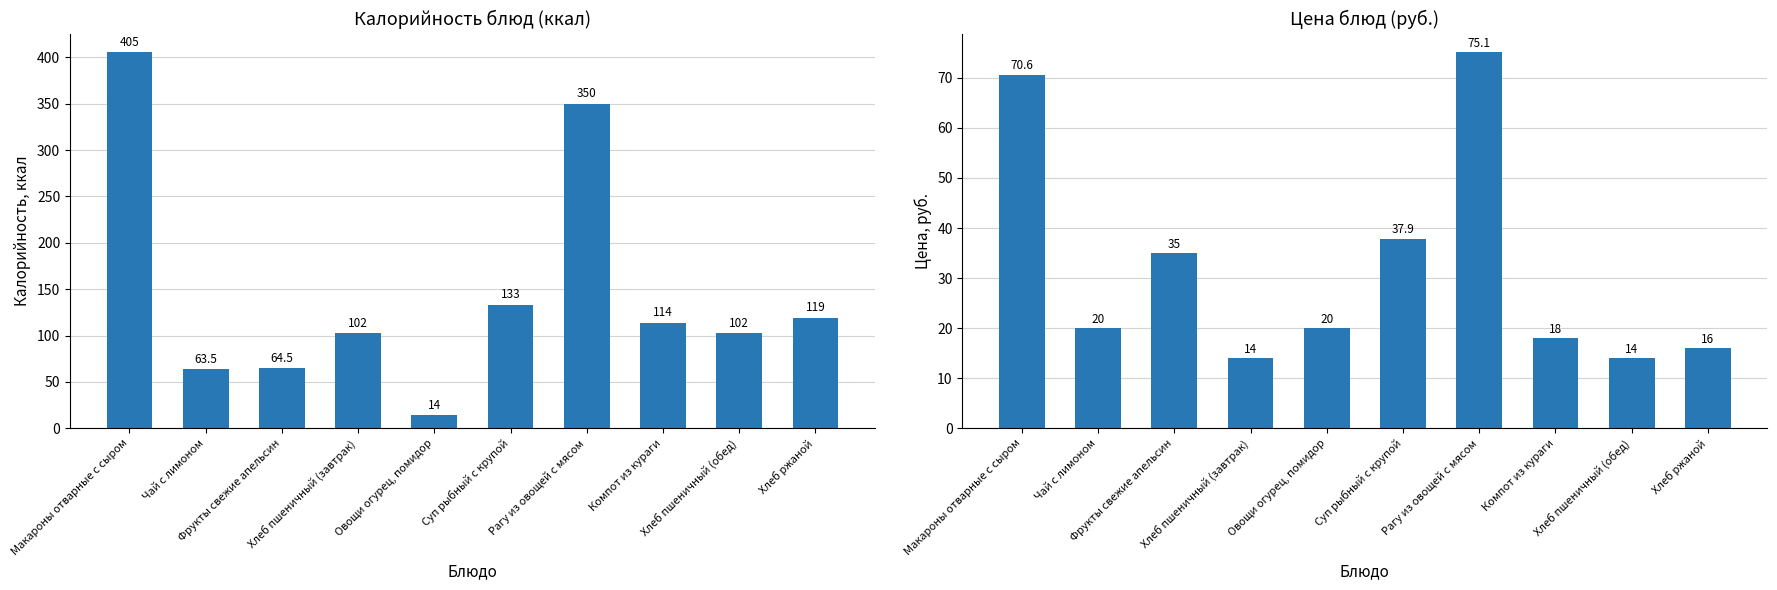

Is it true that Цена equals 70.6 at Макароны отварные с сыром?

True